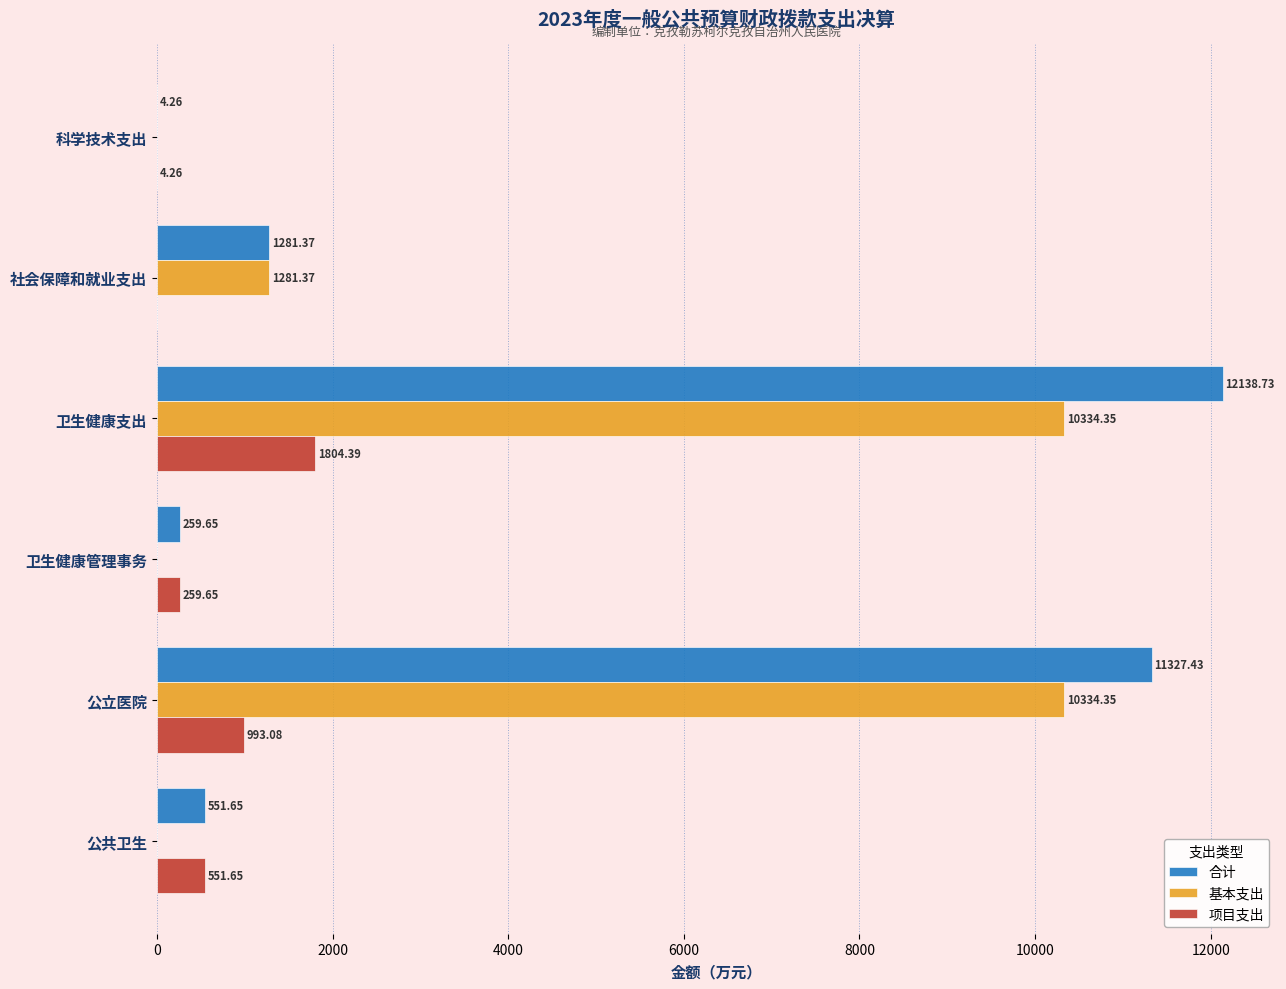

How many data points does each series have?

6